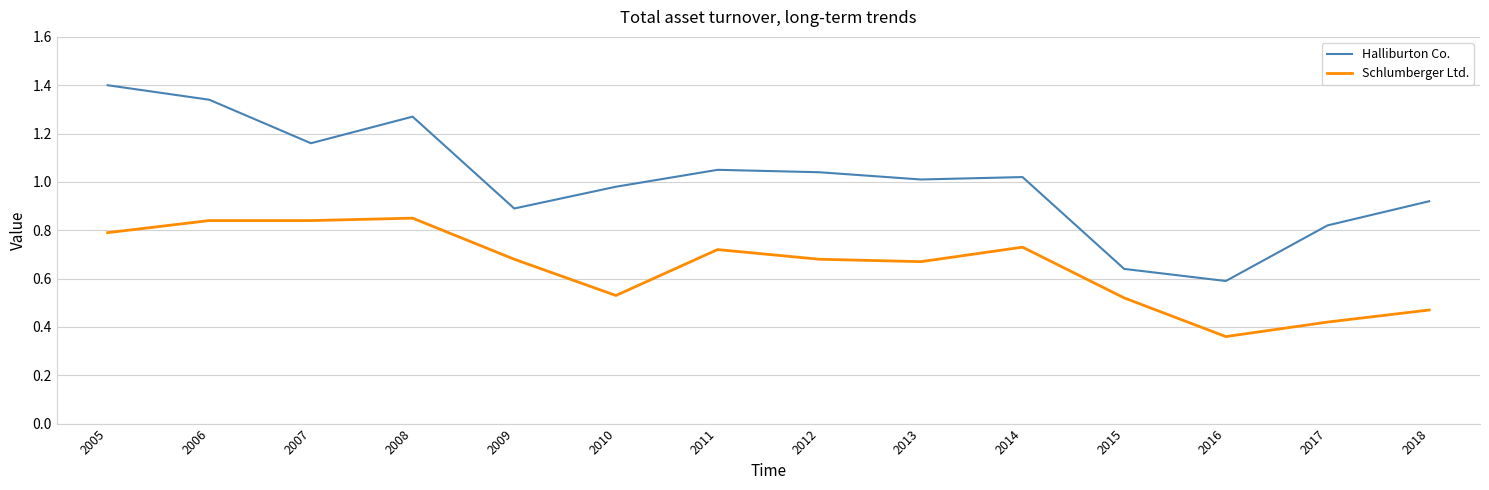

At which label is Halliburton Co. closest to 0?

2016